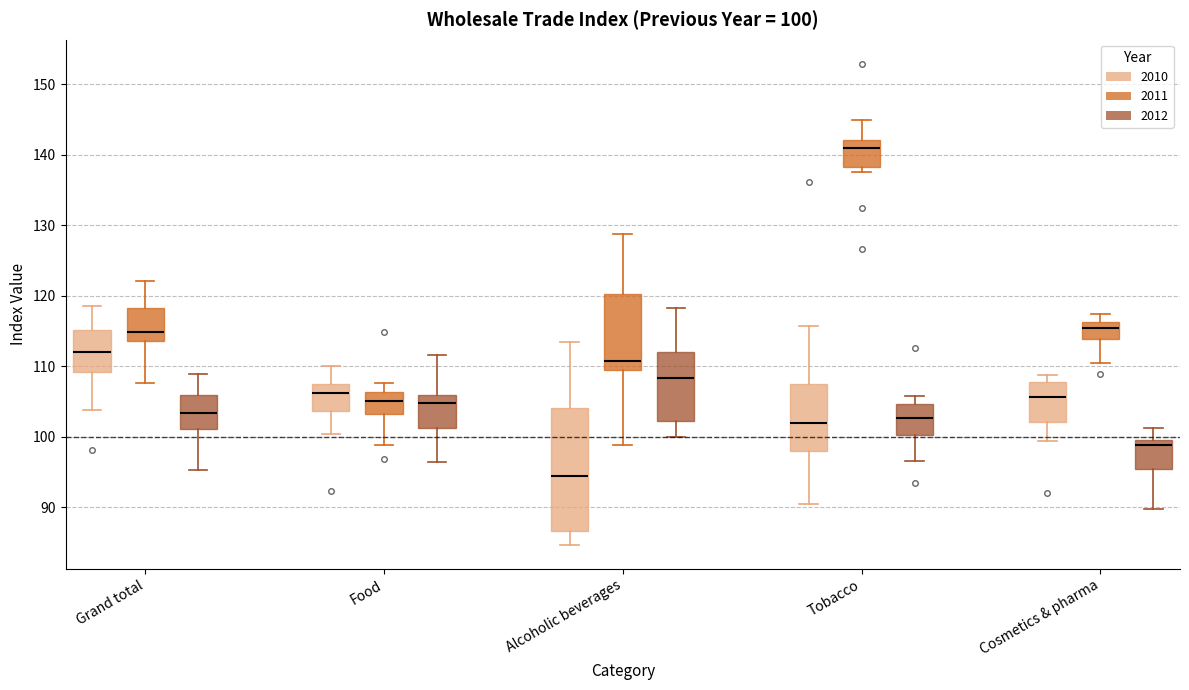

Comparing the boxes themselves (not the whiskers), which one is the tallest?

Alcoholic beverages (2010)